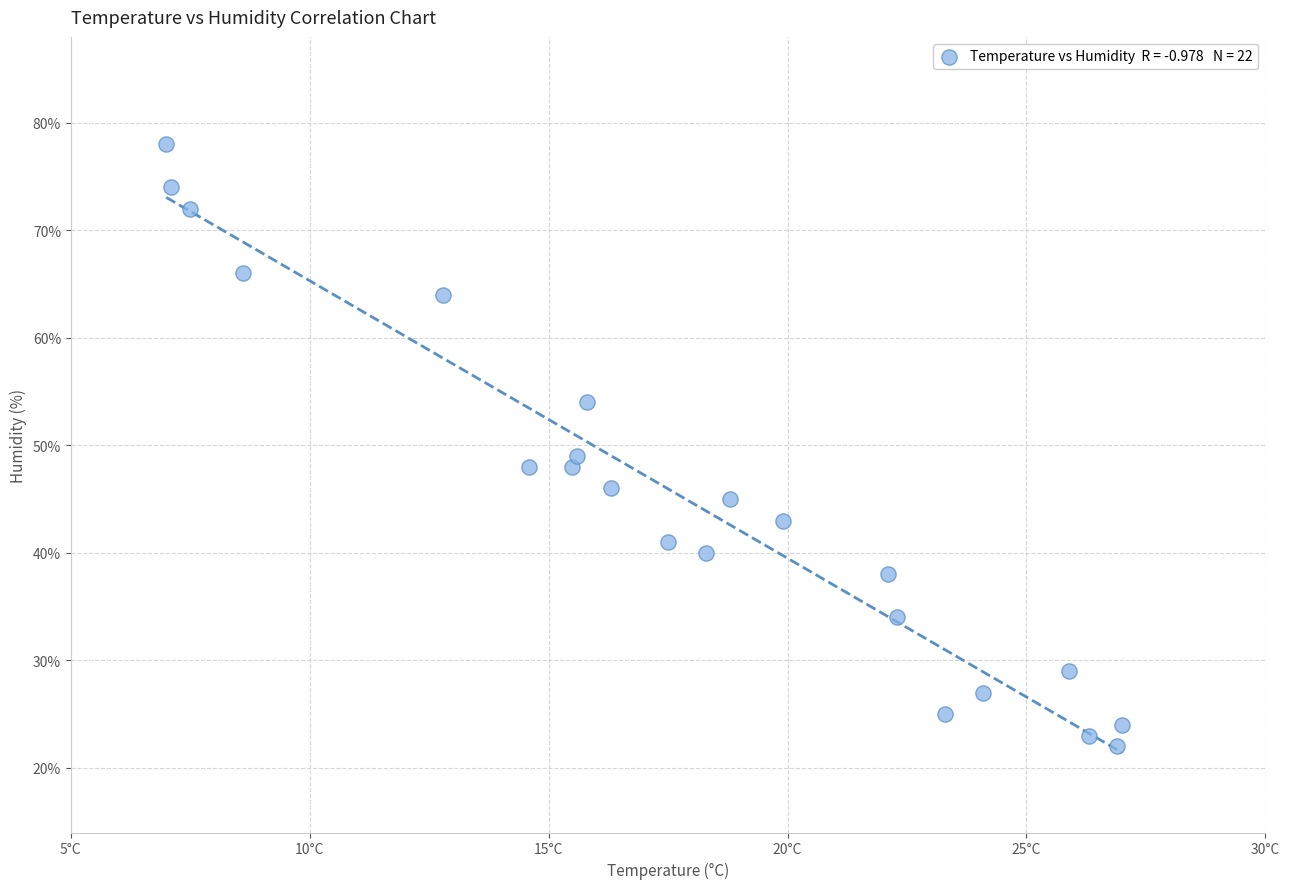

What Y value in the scatter plot is closest to 50?

49